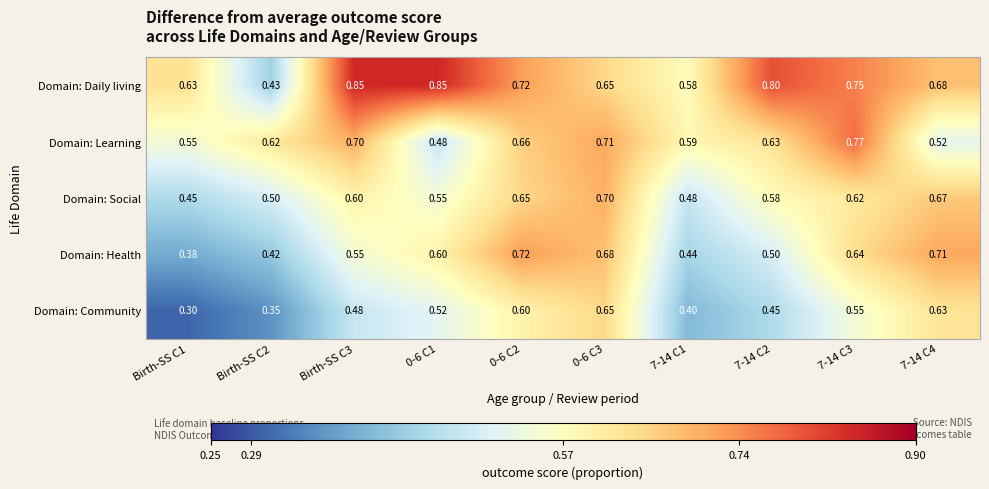

Which series changed the most between Birth-SS C1 and 7-14 C1?

Domain: Community